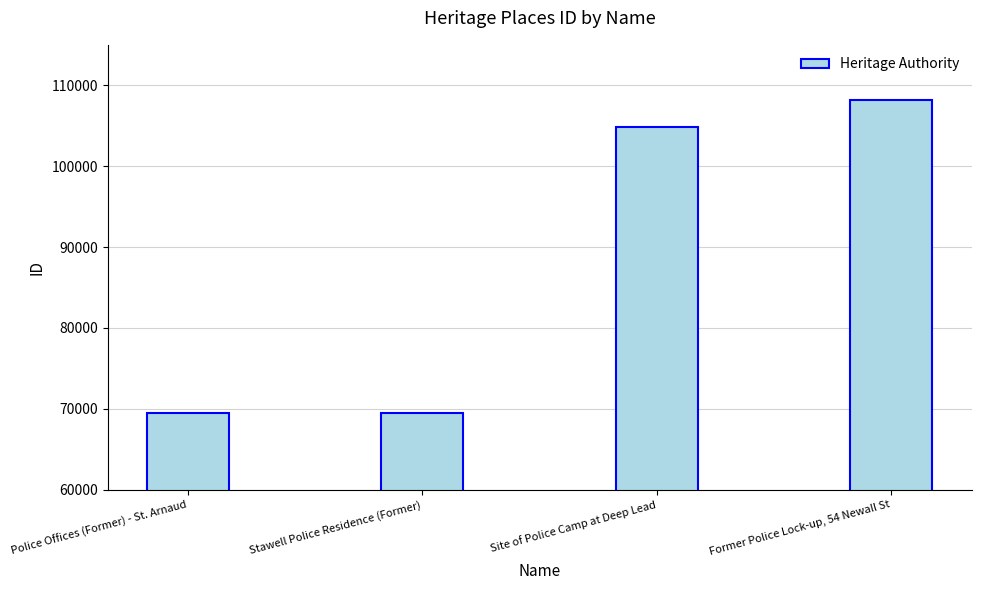

True or false: the data shows 106570 at Police Offices (Former) - St. Arnaud.

False